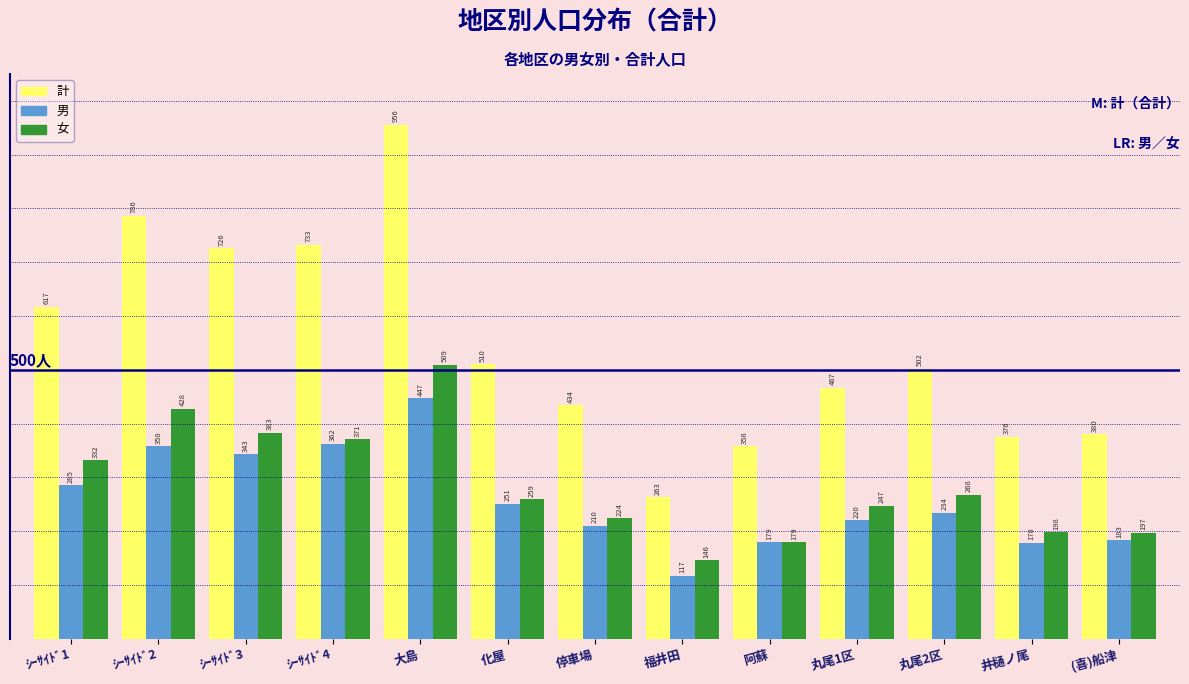

Reading right to left, extract all data points from this chart.

計: 380	376	502	467	358	263	434	510	956	733	726	786	617
男: 183	178	234	220	179	117	210	251	447	362	343	358	285
女: 197	198	268	247	179	146	224	259	509	371	383	428	332